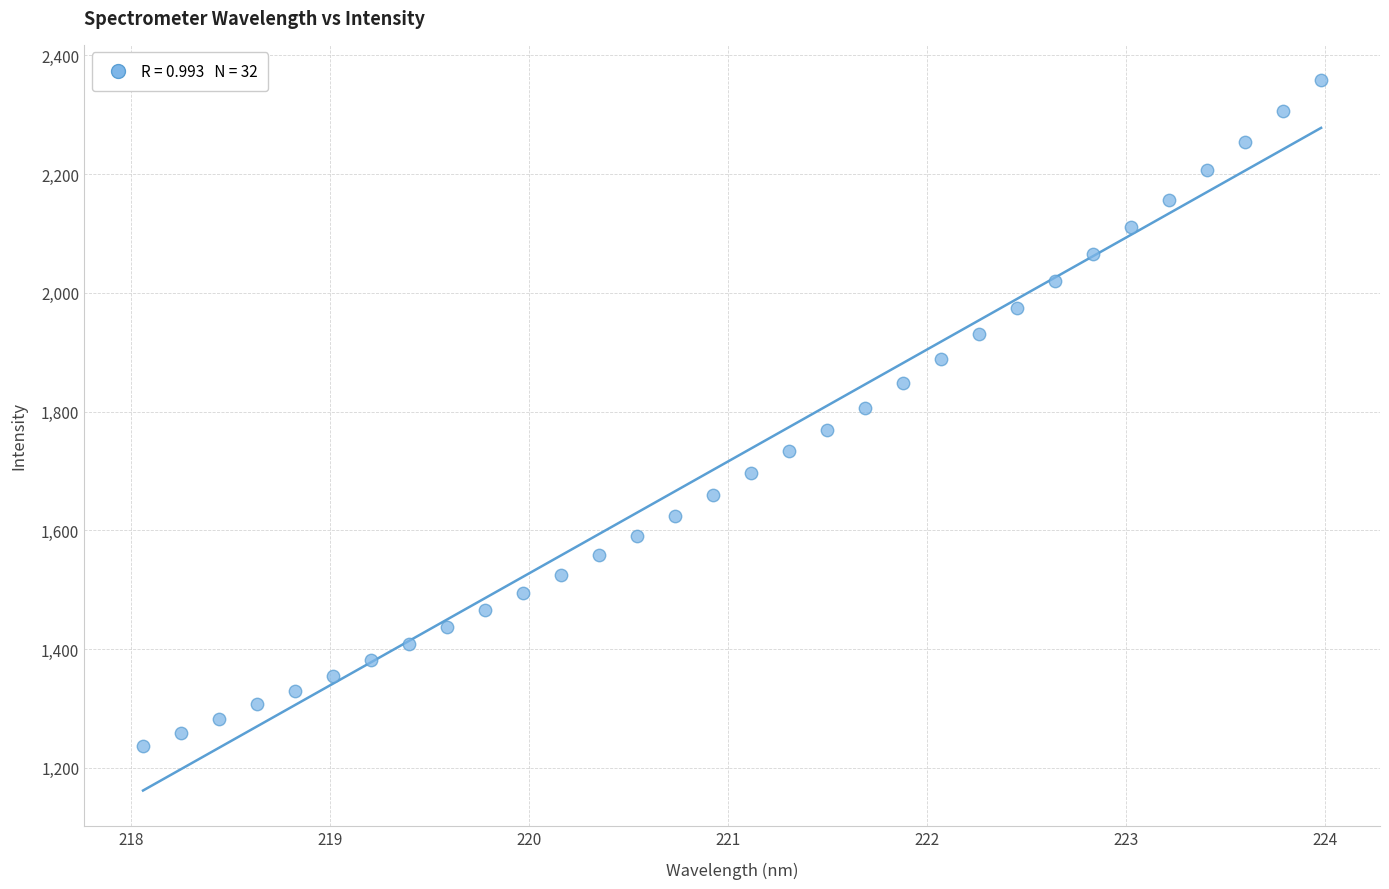

What is the range of X values (max minus min)?

5.9